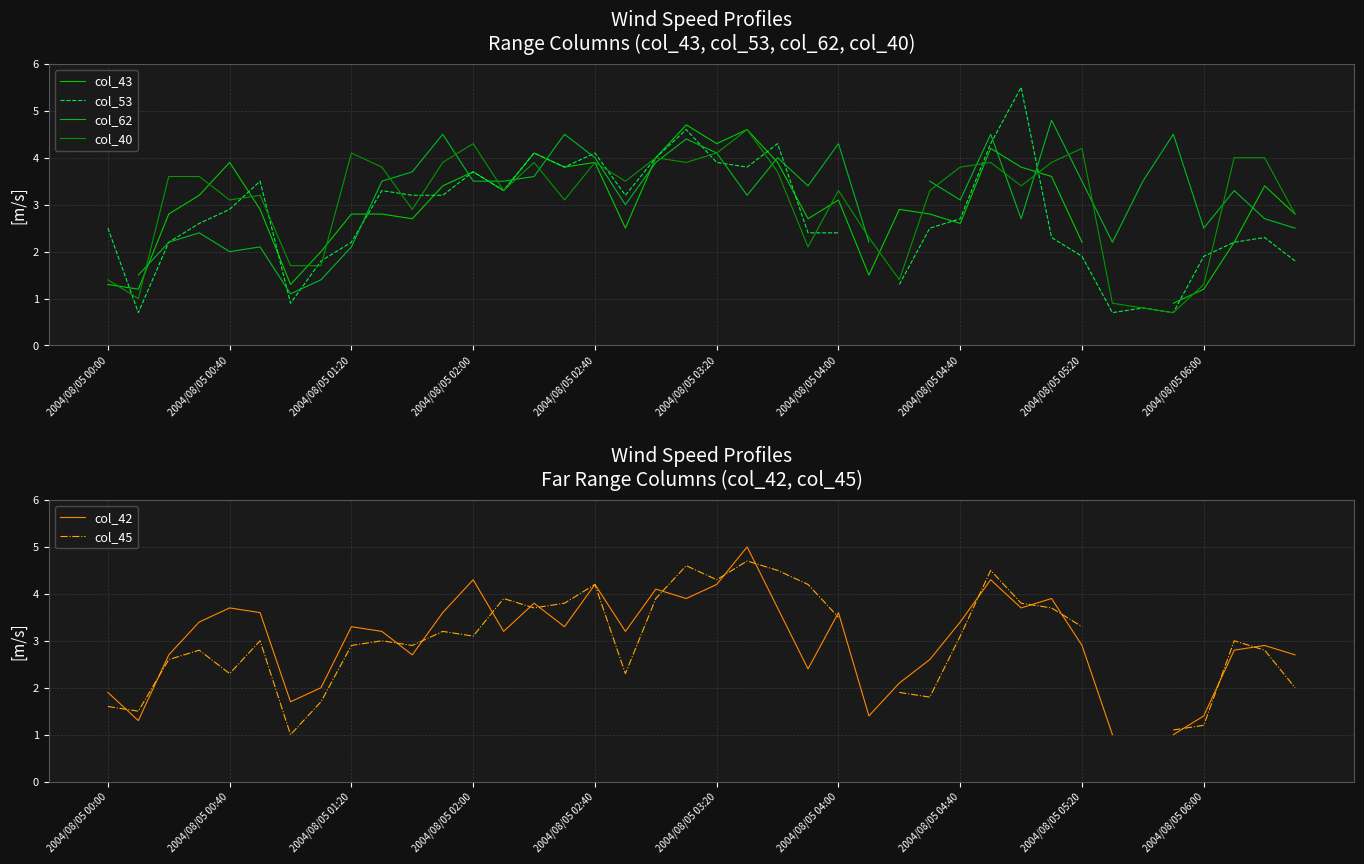

List the labels in order of col_40 value, smallest first.

35, 34, 33, 2004/08/05 00:40, 36, 2004/08/05 00:00, 26, 2004/08/05 04:00, 2004/08/05 04:40, 23, 25, 39, 10, 2004/08/05 02:40, 15, 2004/08/05 03:20, 13, 24, 27, 30, 17, 2004/08/05 01:20, 2004/08/05 02:00, 22, 2004/08/05 06:00, 28, 11, 14, 16, 19, 29, 31, 18, 37, 38, 2004/08/05 05:20, 20, 32, 12, 21